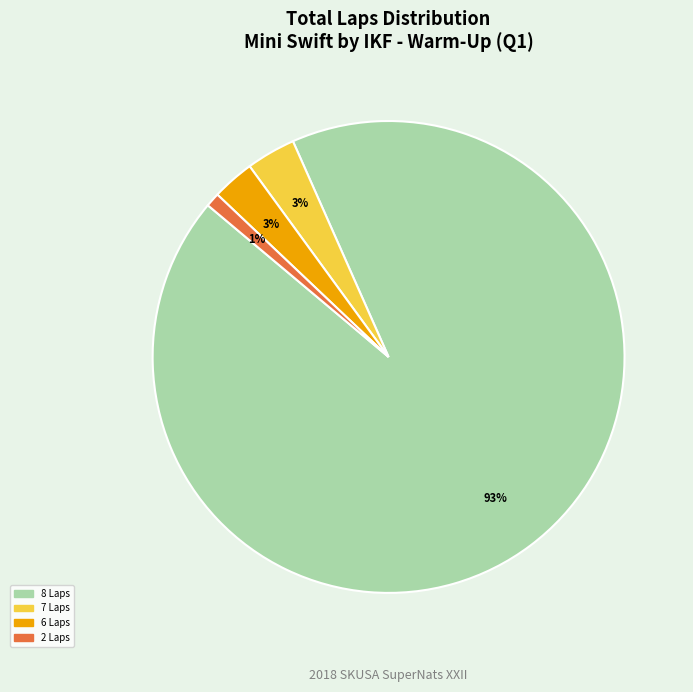

Is there a majority slice in this chart?

Yes